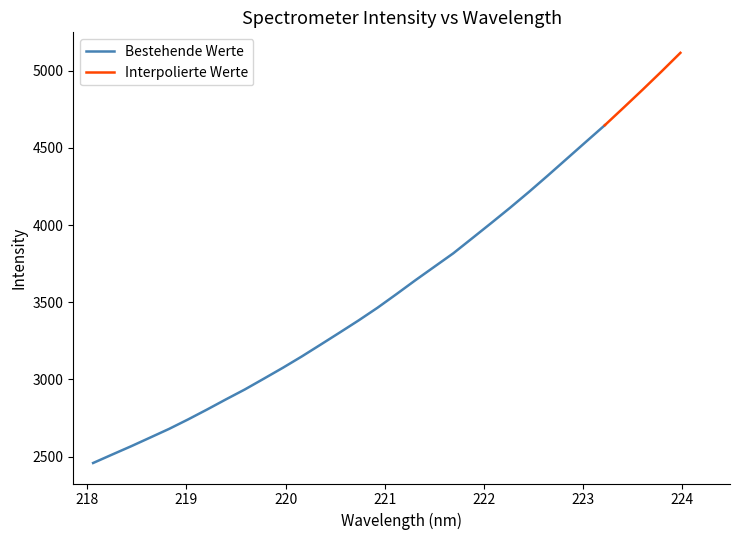

How many categories are shown in the chart?

32